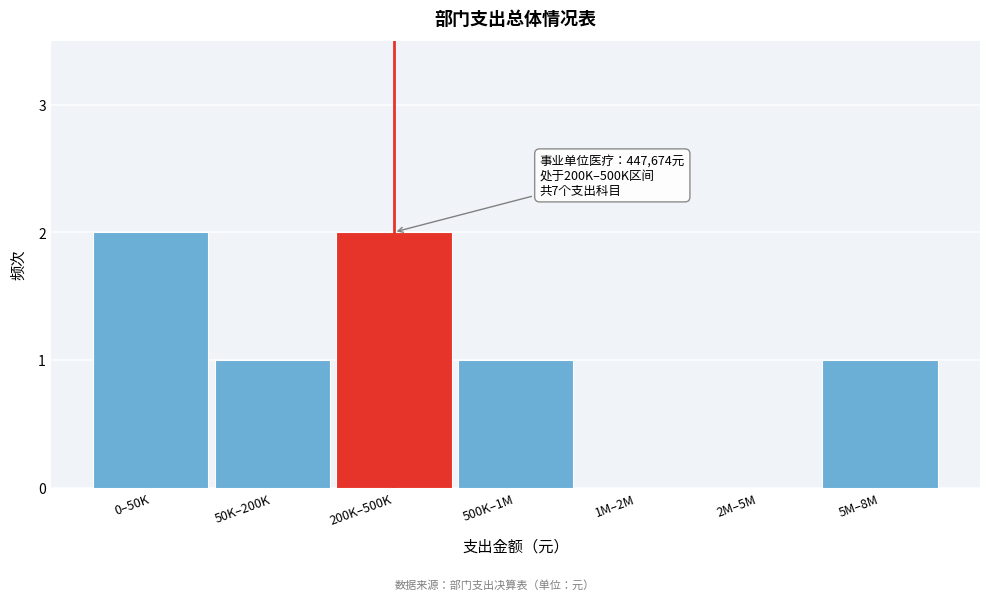

Reading right to left, extract all data points from this chart.

5M–8M=1	2M–5M=0	1M–2M=0	500K–1M=1	200K–500K=2	50K–200K=1	0–50K=2